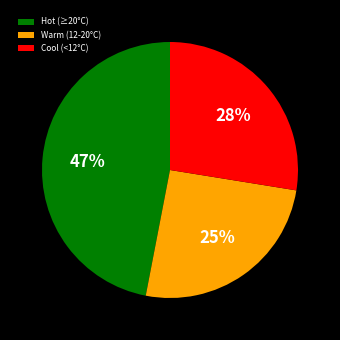

True or false: Warm (12-20°C) accounts for 25% of the total.

True